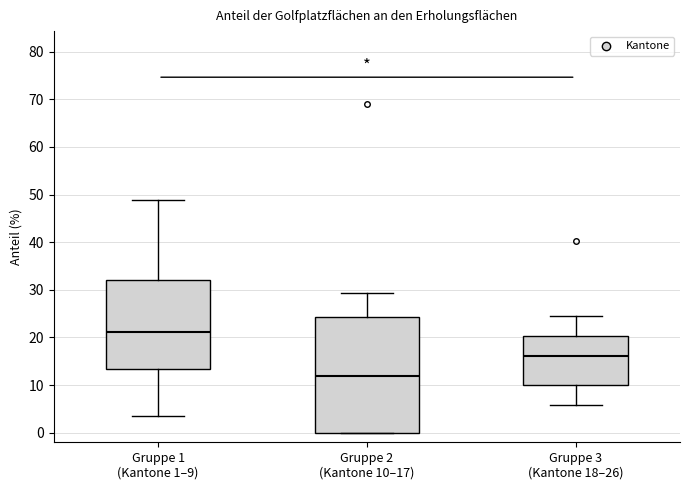

Which box is the tallest, from its lower edge to its upper edge?

Gruppe 2 (Kantone 10–17)